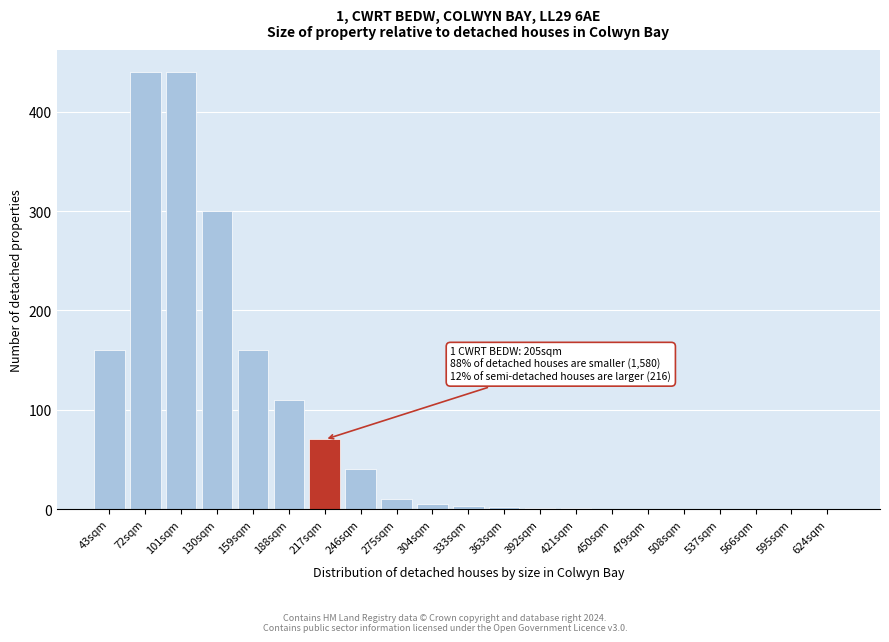

What is the sum of the values at 246sqm and 566sqm?

40